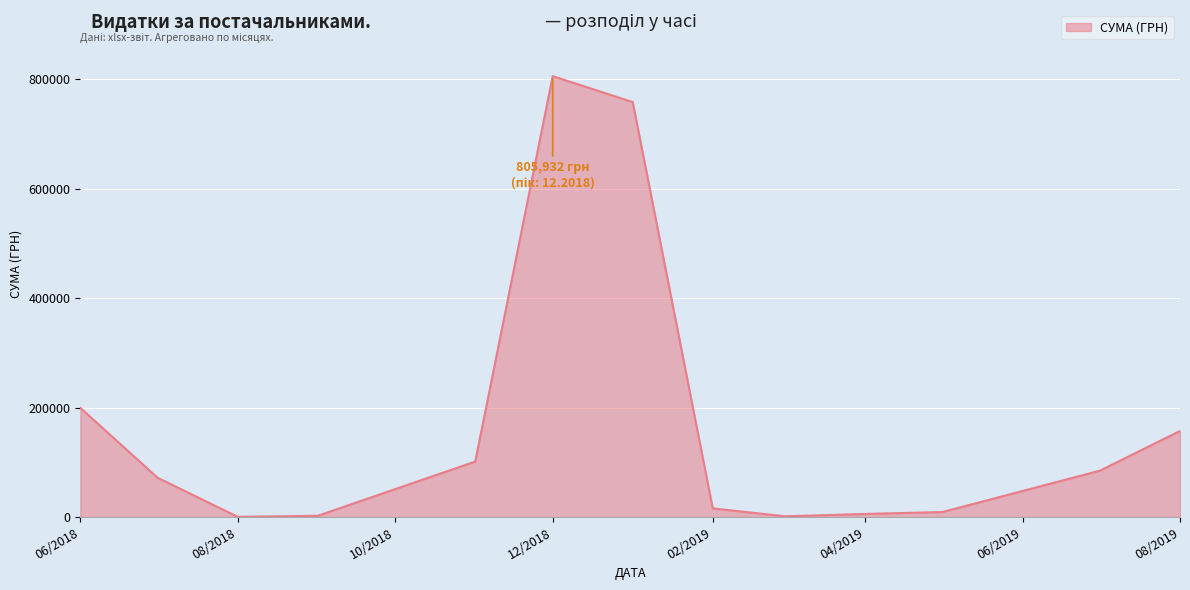

What is the difference between the maximum and minimum values?

805572.0